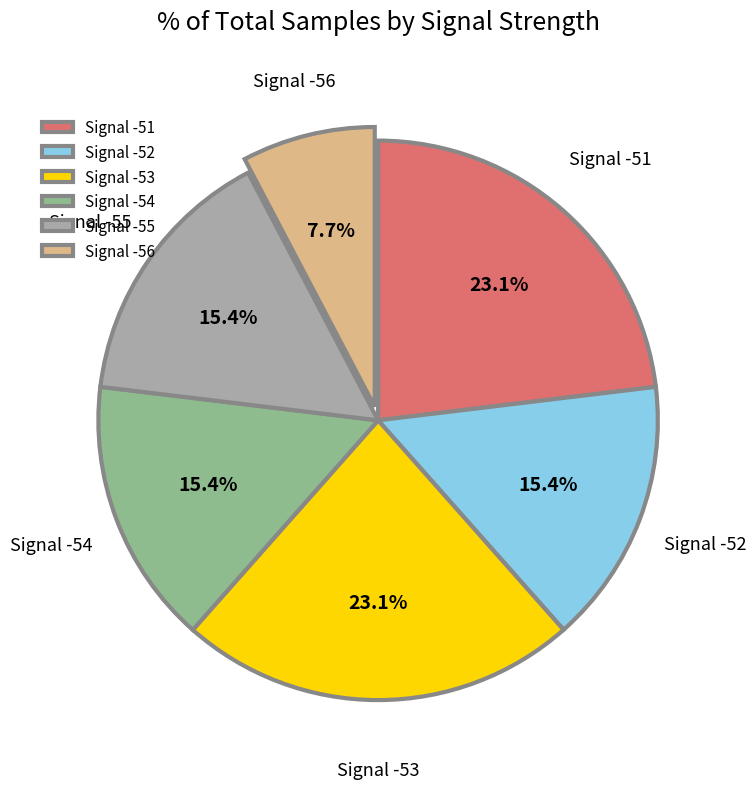

Which category has the smallest portion of the pie?

Signal -56